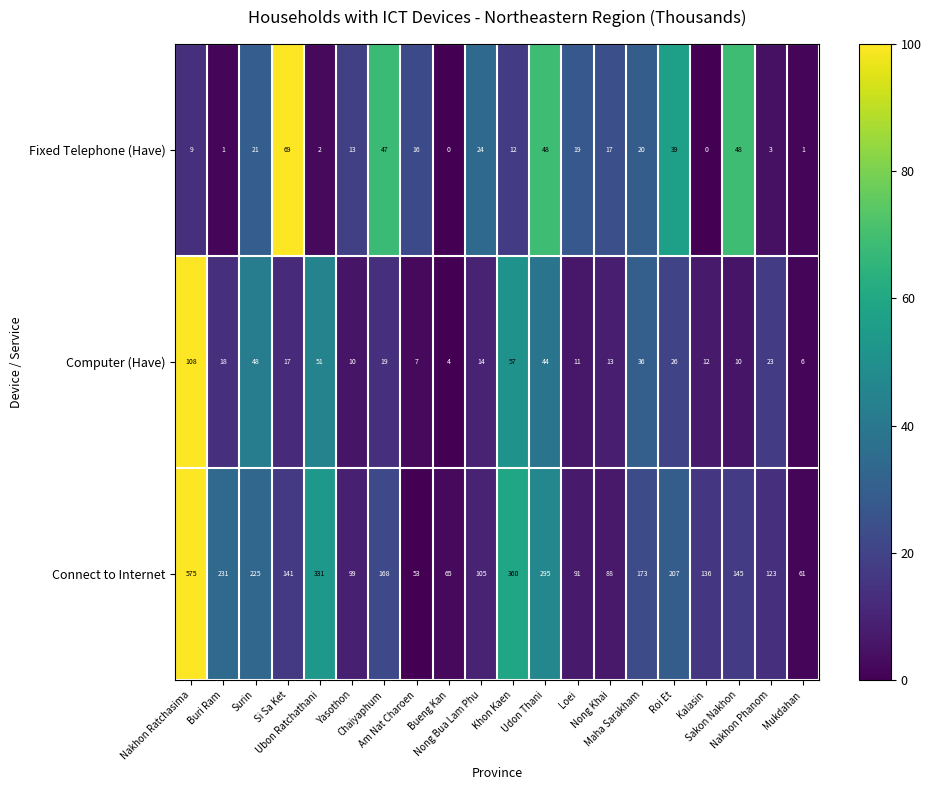

Which series has the widest spread of values?

Connect to Internet